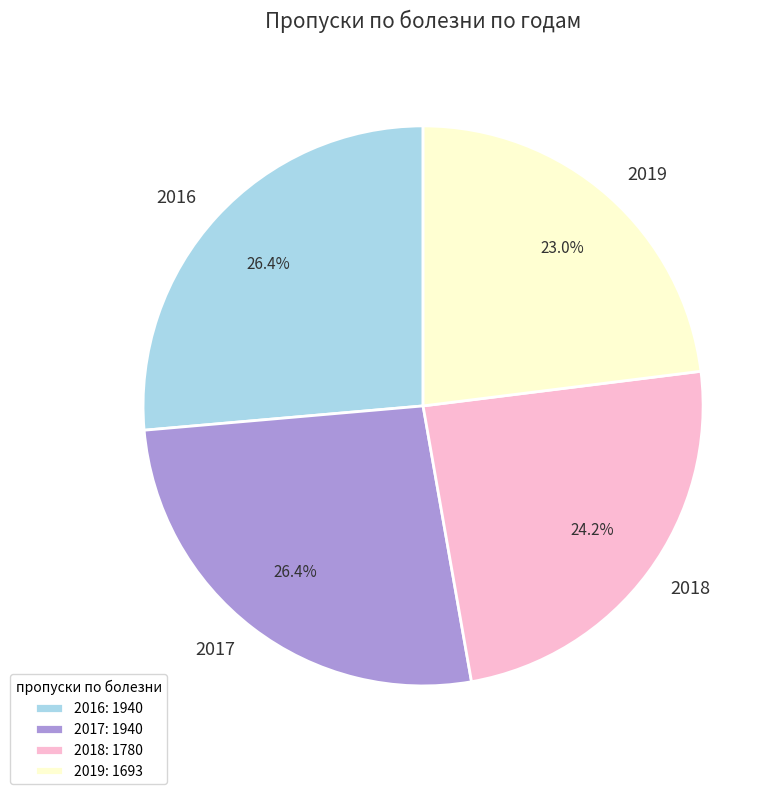

The 2018 slice represents 36% of the pie. True or false?

False